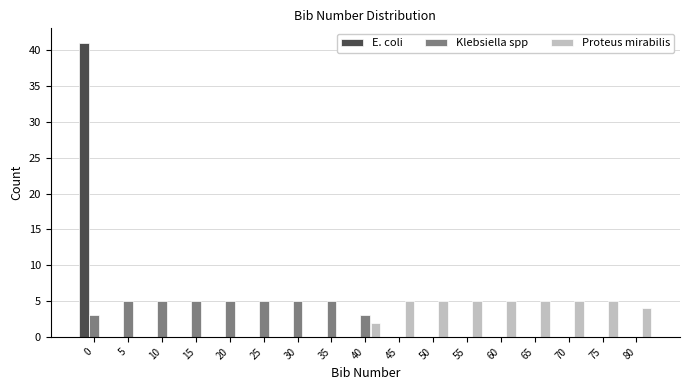

What value does the Klebsiella spp series have at 40?

3